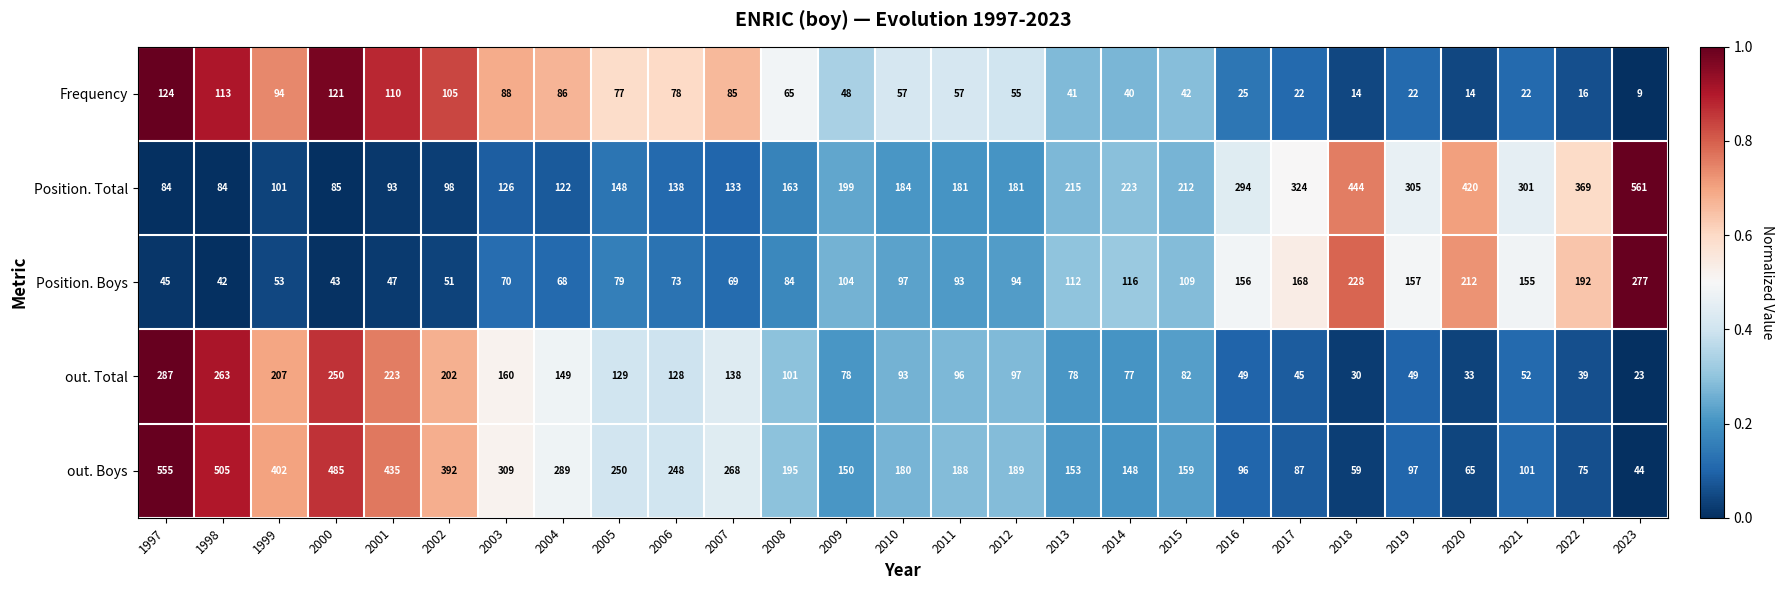

Which series changed the most between 2006 and 2010?

out. Boys